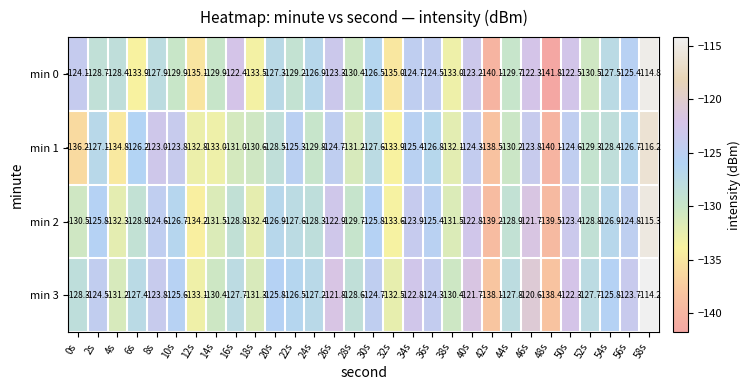

Which series has the largest total across all categories?

min 3